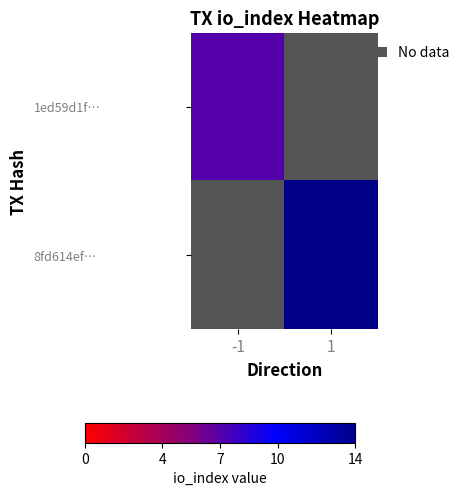

Between -1 and 1, which is larger?

1